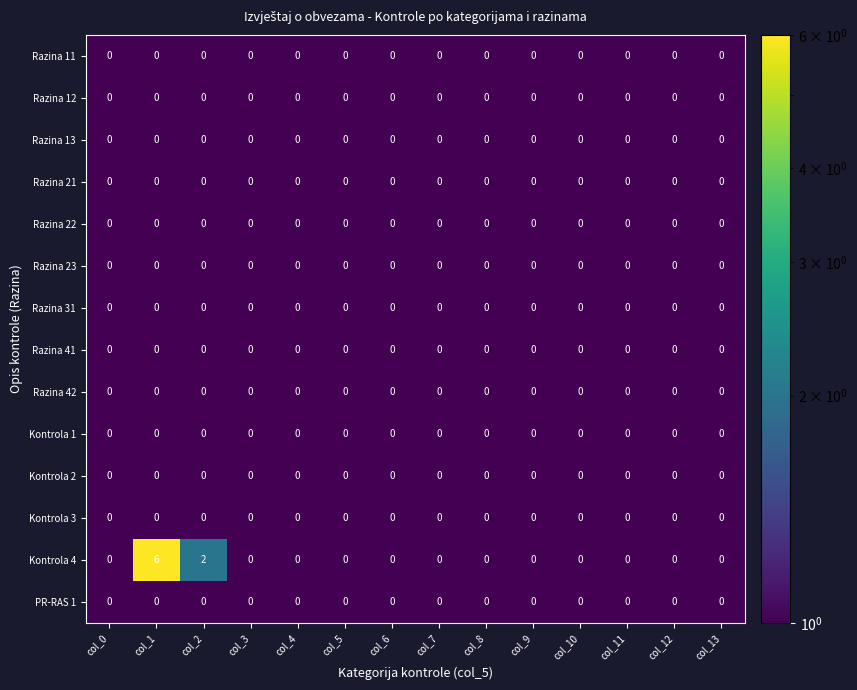

Which series has the largest range (max minus min)?

Kontrola 4